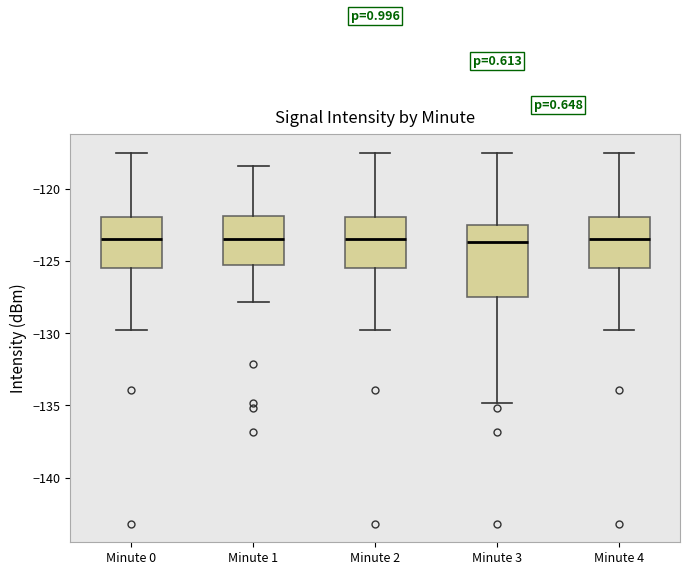

Reading left to right, read every box against the y-axis: the position of its median line, the range the box covers, and the ends of its whiskers. The values are not printed on the chart, so give them approximately, as read against the axis.

Minute 0: median -123.5, box -125.5 to -122.0, whiskers -130.0 to -117.5
Minute 1: median -123.5, box -125.0 to -122.0, whiskers -128.0 to -118.5
Minute 2: median -123.5, box -125.5 to -122.0, whiskers -130.0 to -117.5
Minute 3: median -123.5, box -127.5 to -122.5, whiskers -135.0 to -117.5
Minute 4: median -123.5, box -125.5 to -122.0, whiskers -130.0 to -117.5